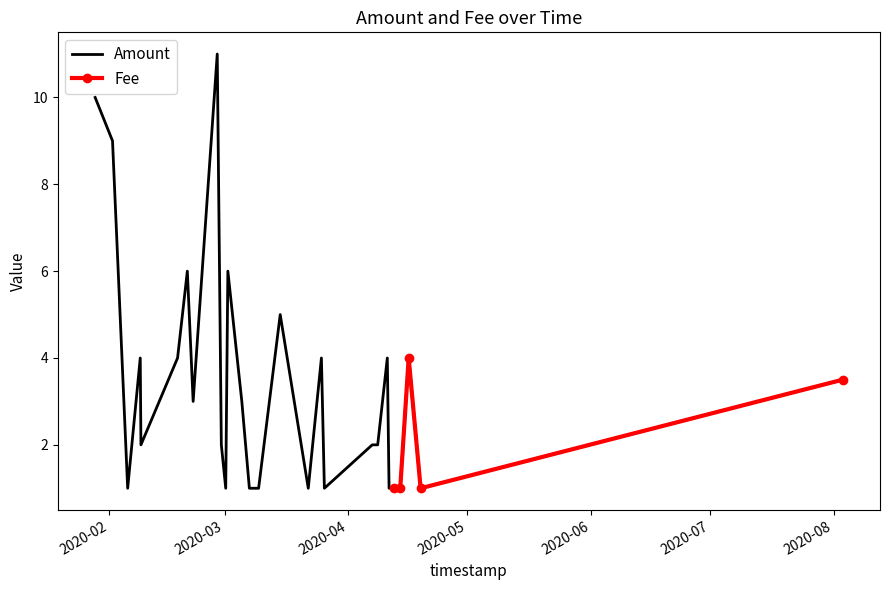

True or false: Amount and Fee intersect in this chart.

False